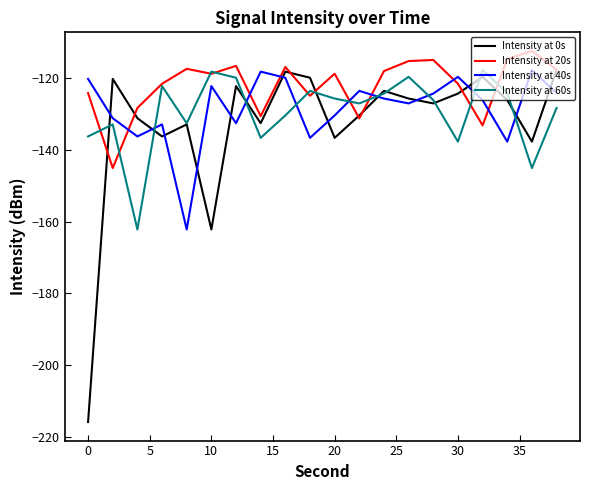

Which series has the largest total across all categories?

Intensity at 20s